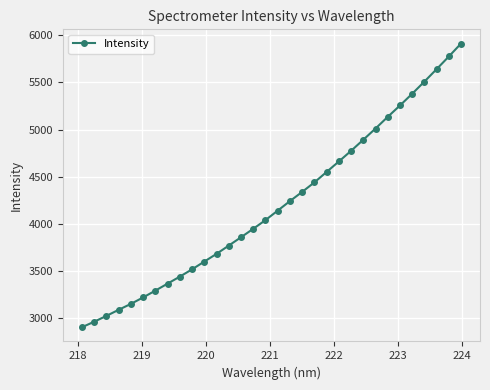

What is the difference between the maximum and minimum values?

3010.8